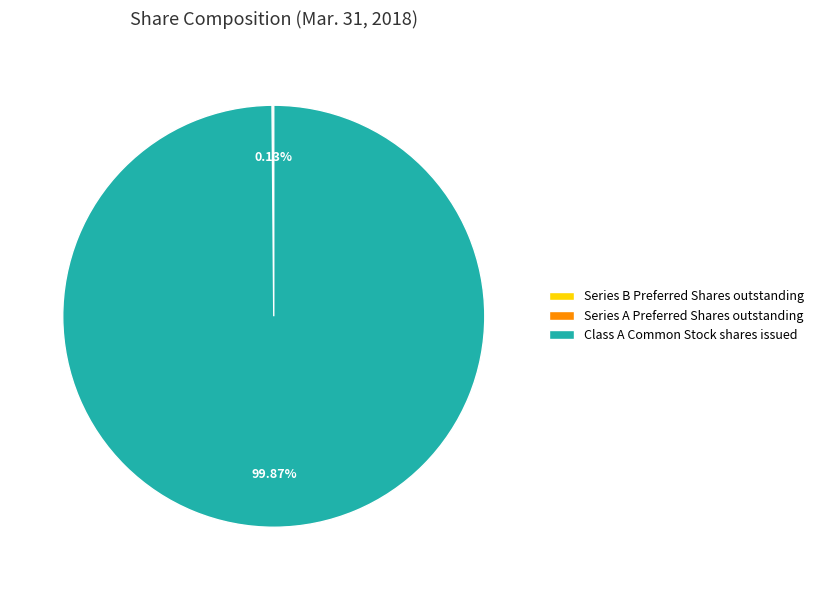

Is Class A Common Stock shares issued the majority of the pie?

Yes